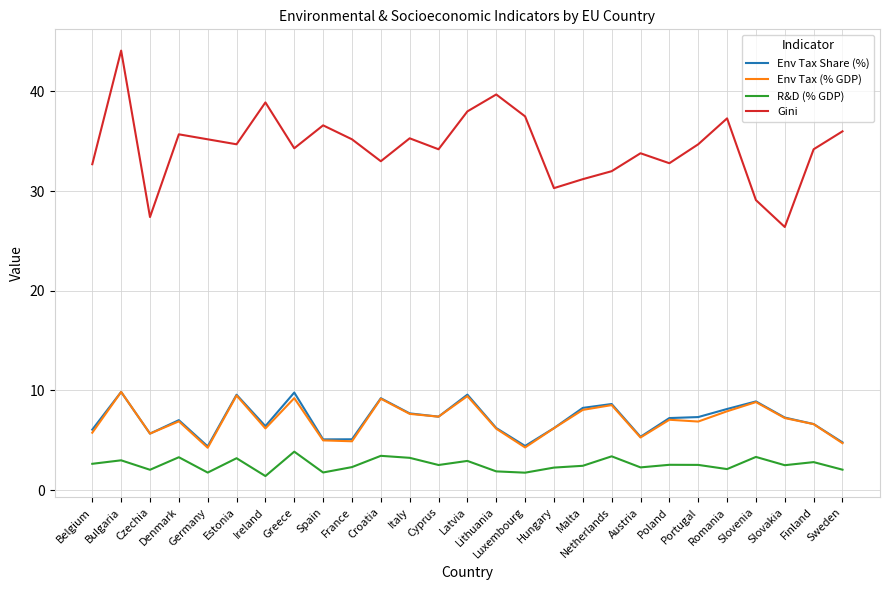

What is the difference between the Env Tax Share (%) values at Denmark and France?

1.9